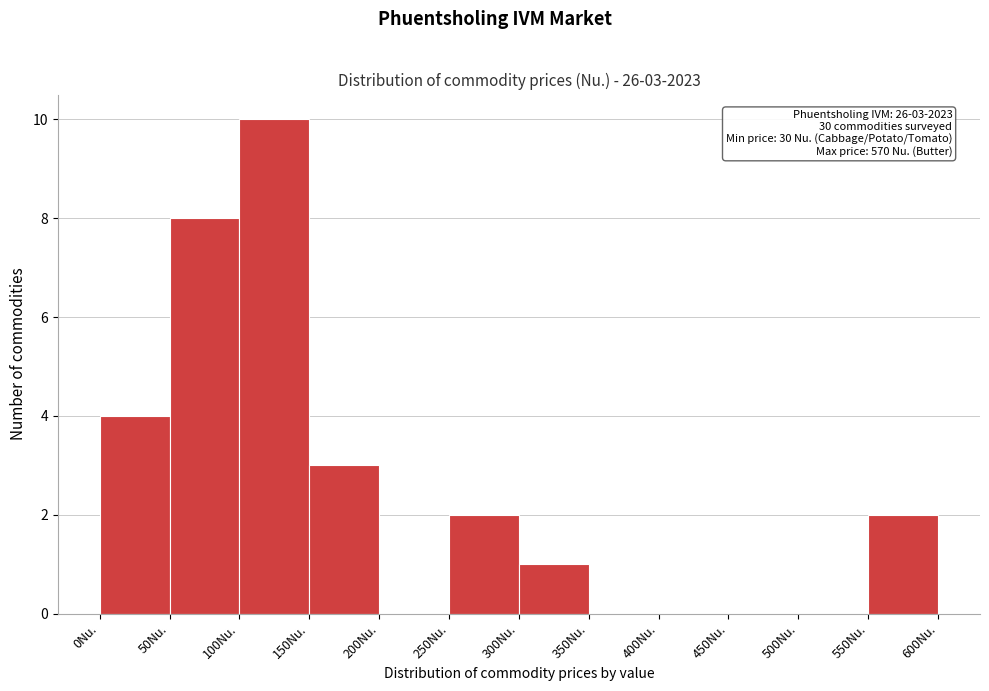

Which range on the x-axis has the tallest bar?

100 to 150